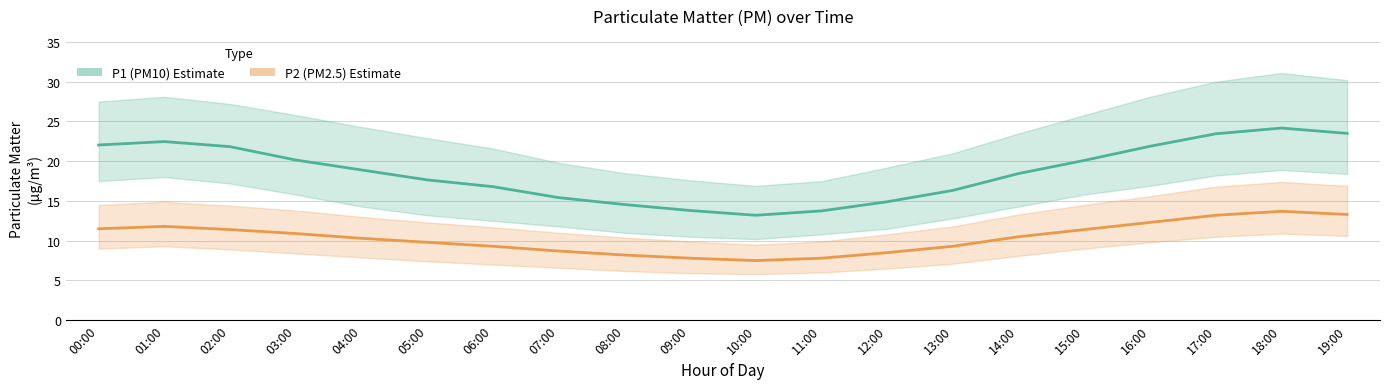

What are all the series names shown in the legend?

P1 (PM10), P2 (PM2.5)